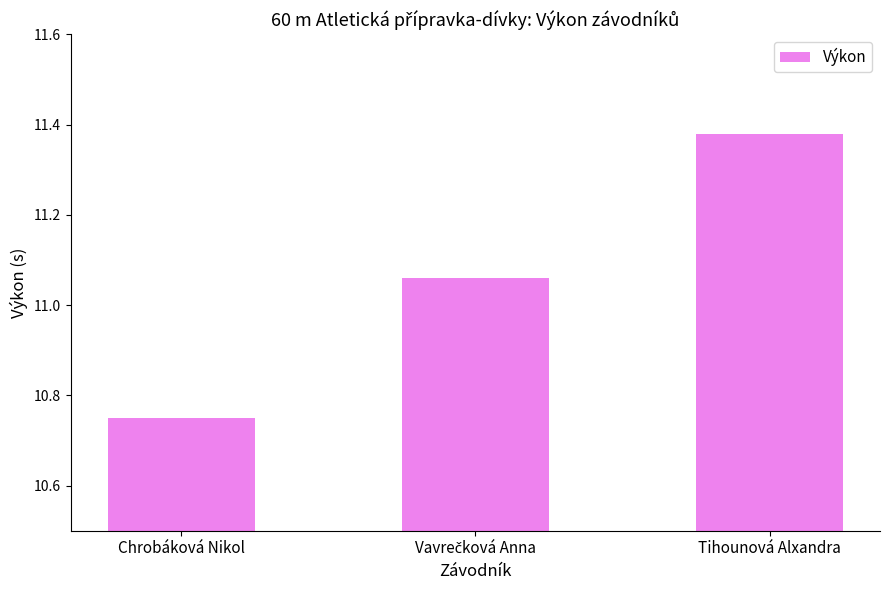

What position from the right is Chrobáková Nikol?

3